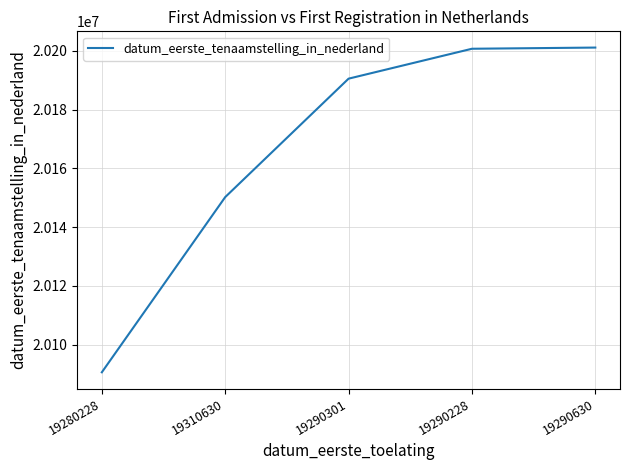

What is the approximate value at 19280228?

20090604